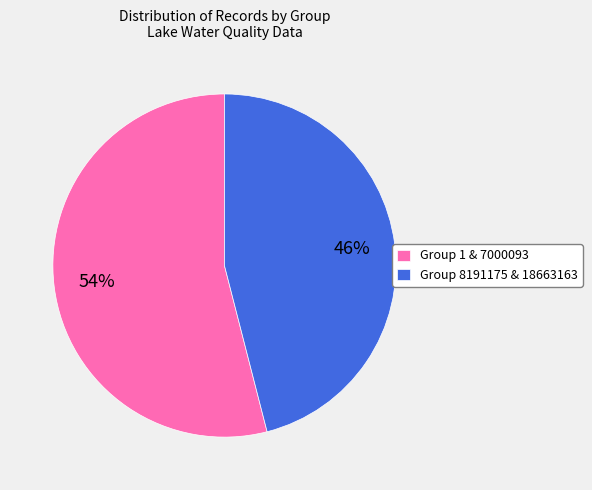

Is there a majority slice in this chart?

Yes